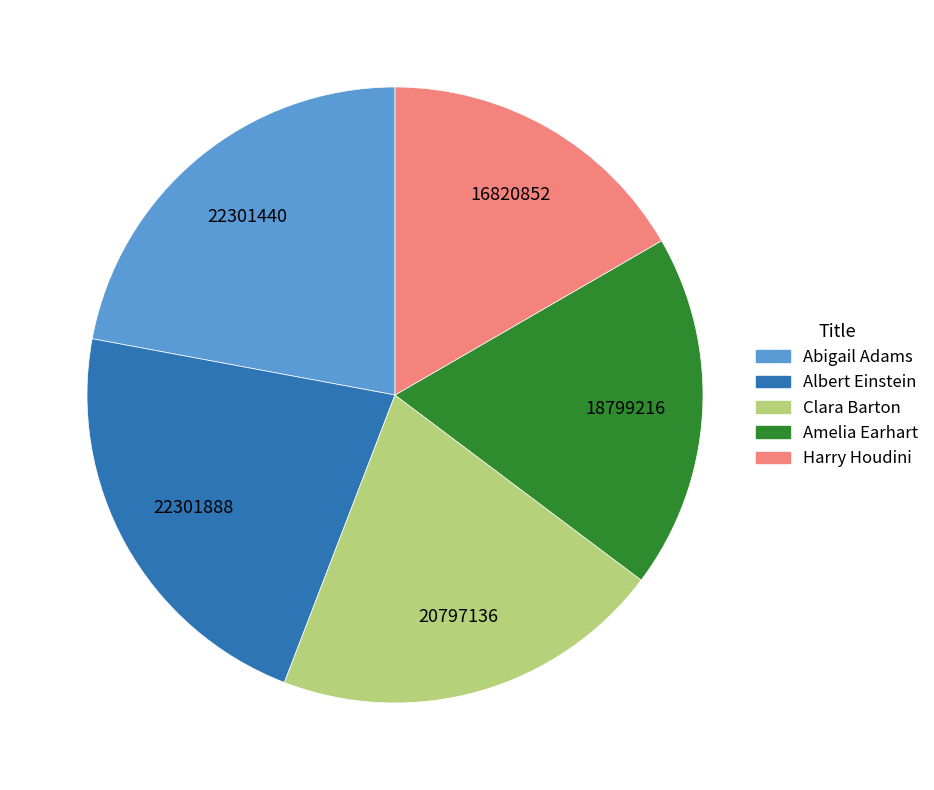

Combined, do Clara Barton and Amelia Earhart account for over 50%?

No